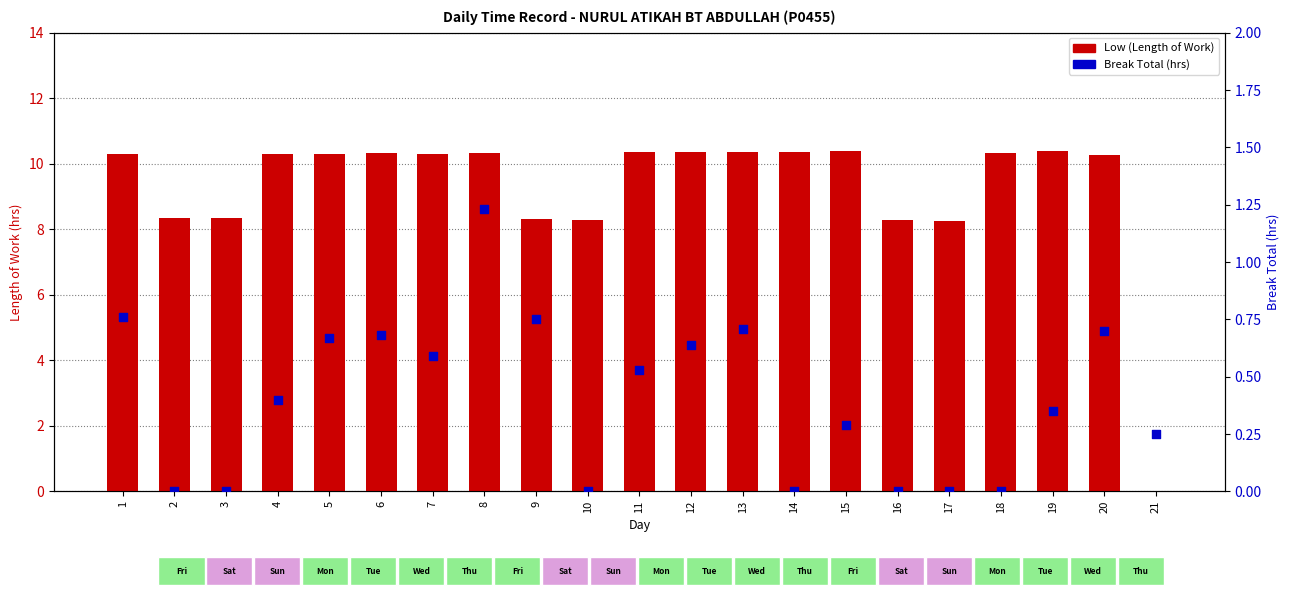

Which series has the largest Y range (max minus min)?

Low (Length of Work)